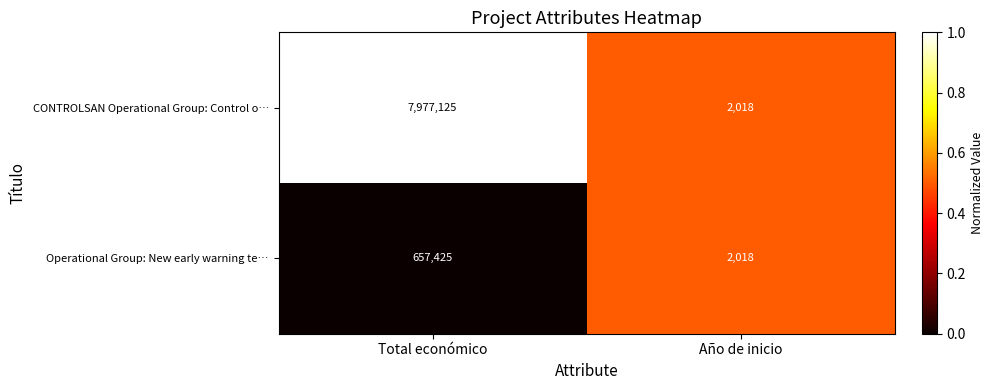

What is the sum of the Operational Group: New early warning te… values at Total económico and Año de inicio?

659443